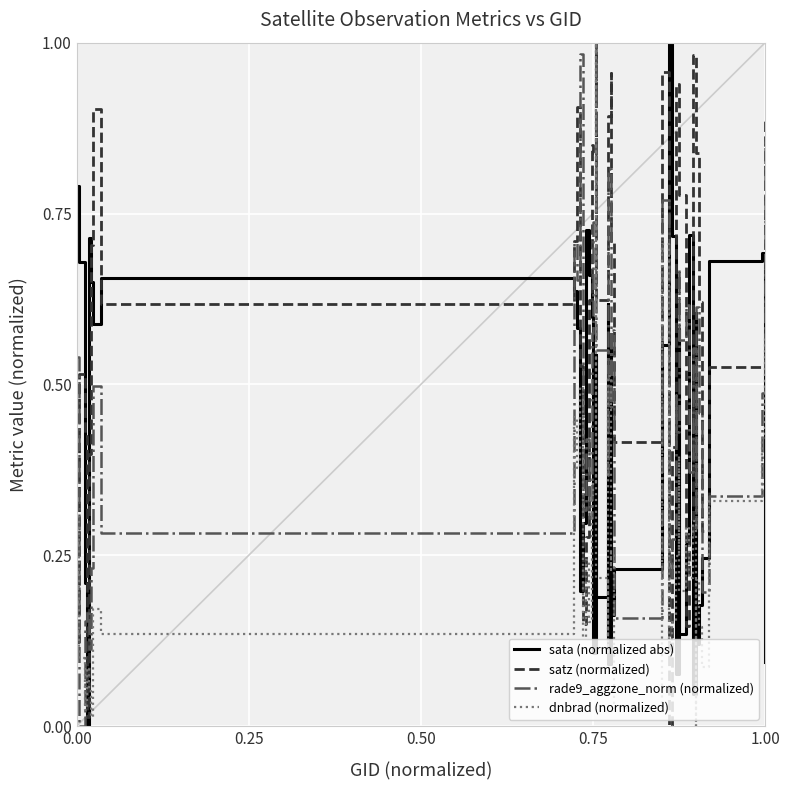

After their last crossing, which series has the higher values: rade9_aggzone_norm (normalized) or sata (normalized abs)?

rade9_aggzone_norm (normalized)